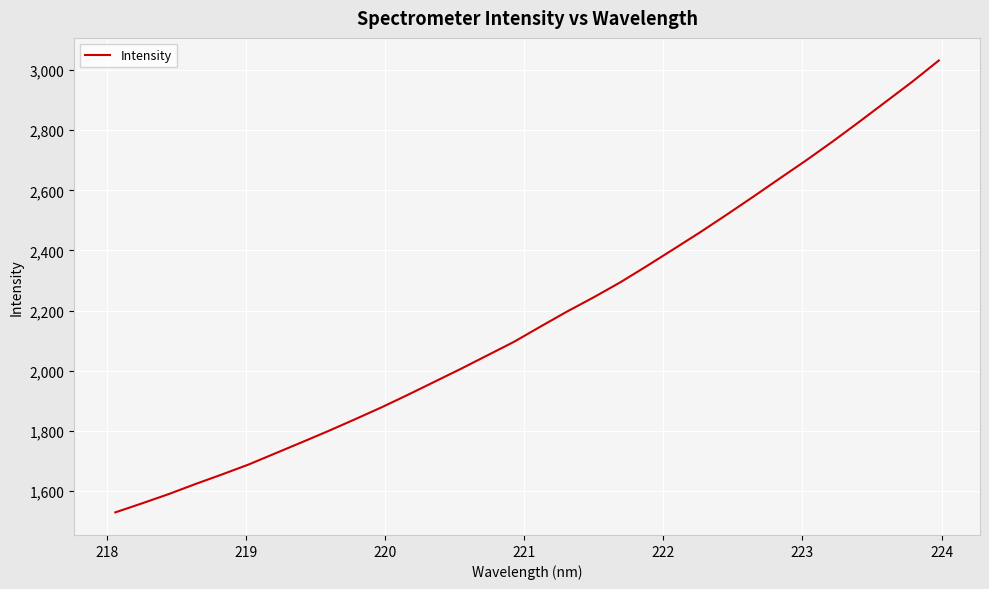

What is the difference between the maximum and minimum values?

1503.5